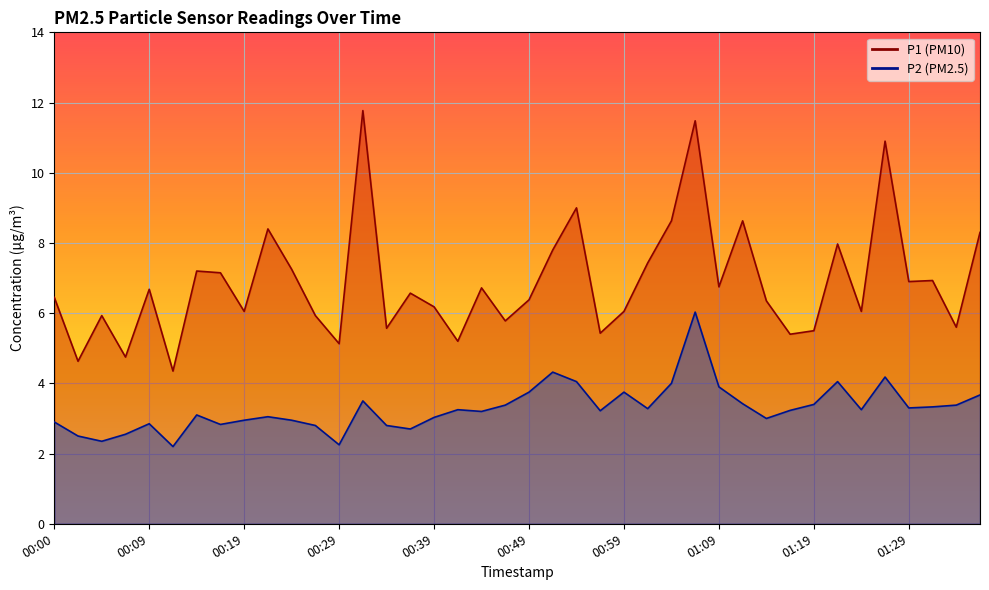

Reading left to right, extract all data points from this chart.

P1: 00:00=6.5	00:02=4.6	00:05=5.9	00:07=4.8	00:09=6.7	00:12=4.3	00:14=7.2	00:17=7.2	00:19=6.0	00:22=8.4	00:24=7.2	00:27=5.9	00:29=5.1	00:31=11.8	00:34=5.6	00:36=6.6	00:39=6.2	00:41=5.2	00:44=6.7	00:46=5.8	00:49=6.4	00:51=7.8	00:54=9.0	00:56=5.4	00:59=6.0	01:01=7.4	01:04=8.6	01:06=11.5	01:09=6.8	01:11=8.6	01:14=6.3	01:16=5.4	01:19=5.5	01:21=8.0	01:24=6.0	01:26=10.9	01:29=6.9	01:31=6.9	01:34=5.6	01:36=8.3
P2: 00:00=2.9	00:02=2.5	00:05=2.4	00:07=2.5	00:09=2.9	00:12=2.2	00:14=3.1	00:17=2.8	00:19=3.0	00:22=3.0	00:24=3.0	00:27=2.8	00:29=2.2	00:31=3.5	00:34=2.8	00:36=2.7	00:39=3.0	00:41=3.2	00:44=3.2	00:46=3.4	00:49=3.8	00:51=4.3	00:54=4.0	00:56=3.2	00:59=3.8	01:01=3.3	01:04=4.0	01:06=6.0	01:09=3.9	01:11=3.4	01:14=3.0	01:16=3.2	01:19=3.4	01:21=4.0	01:24=3.2	01:26=4.2	01:29=3.3	01:31=3.3	01:34=3.4	01:36=3.7